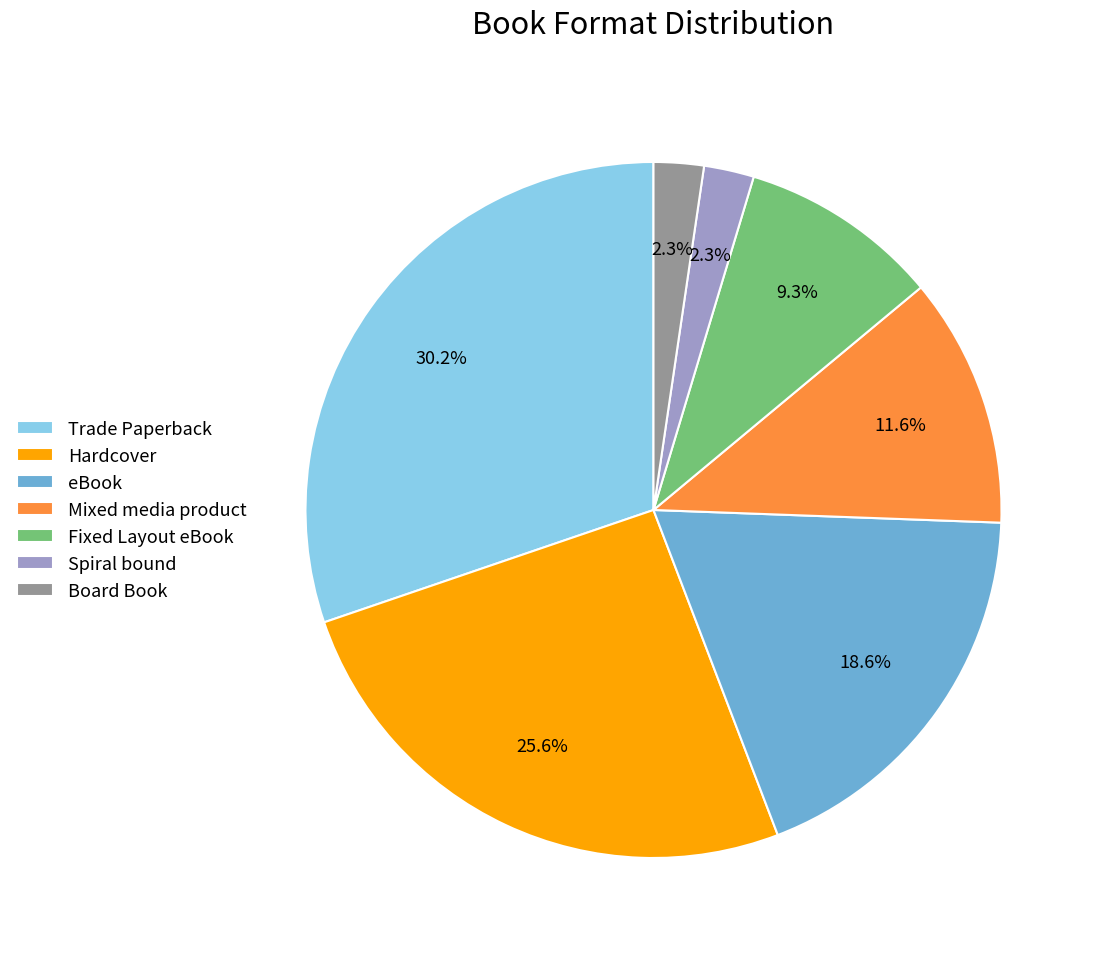

The Spiral bound slice represents 12% of the pie. True or false?

False